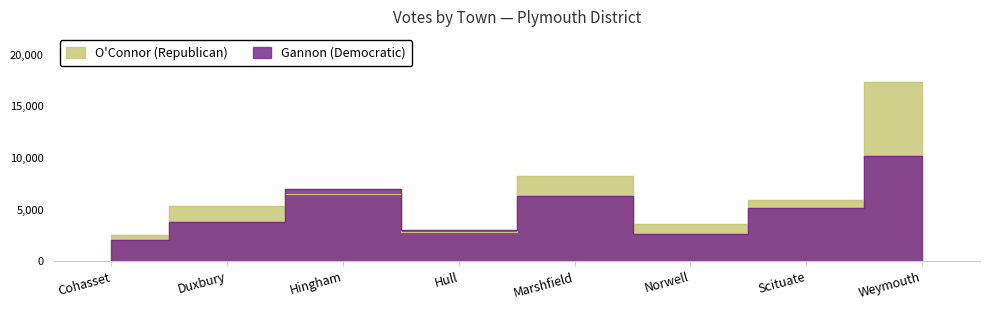

What is the value of the O'Connor (Republican) point at the 4th from the left?

2818